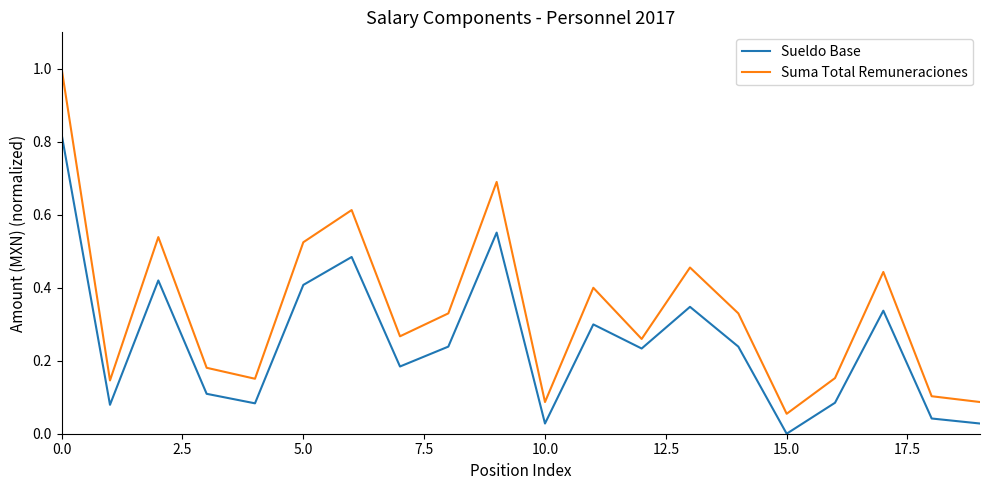

Rank the series by their maximum value, from lowest to highest.

Sueldo Base, Suma Total Remuneraciones